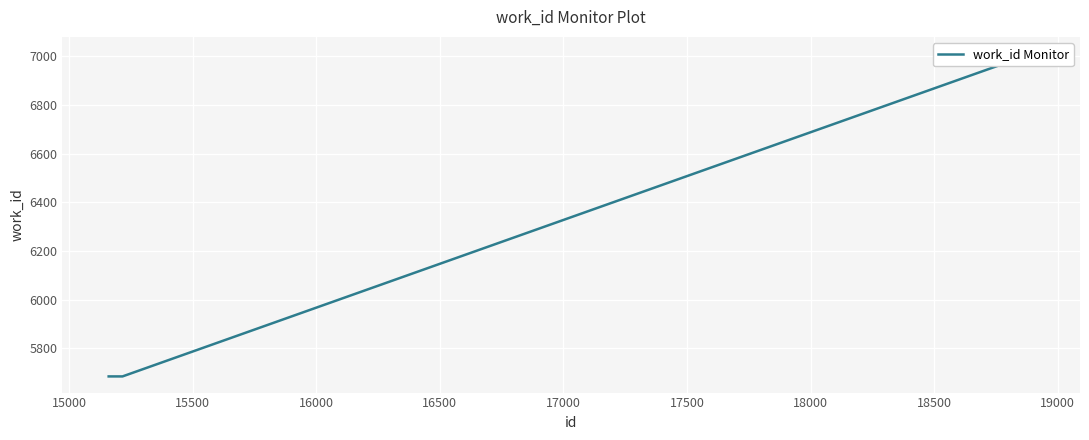

Is it true that the value at 16500 is 7013?

True